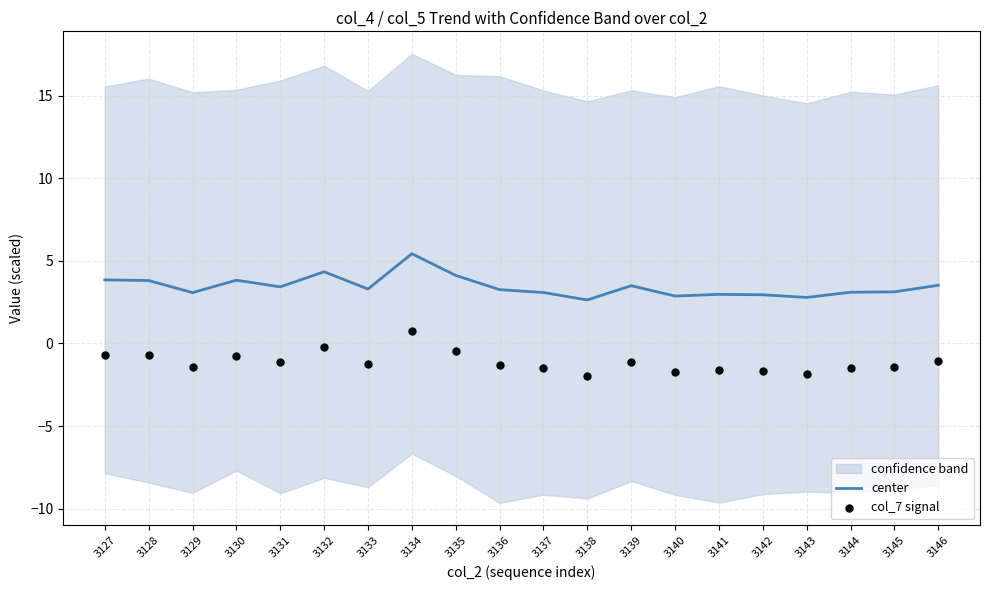

What is the total value across all series at 3133?

2.0